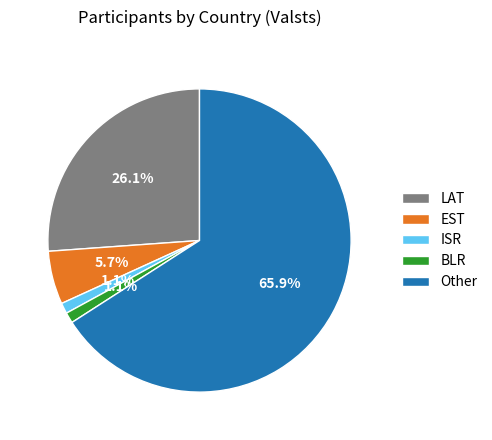

What portion of the pie excludes LAT?

73.9%